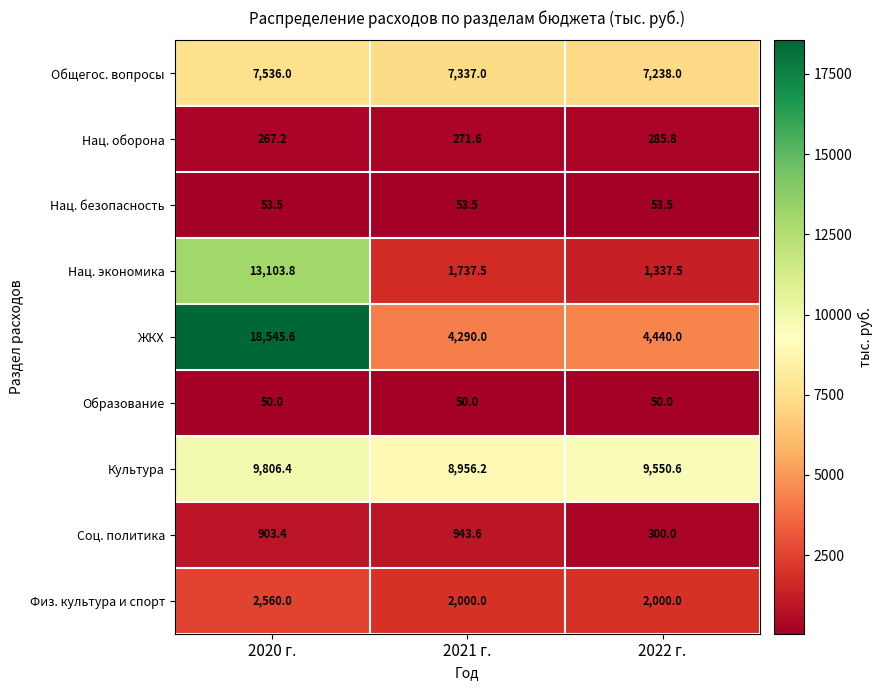

Reading right to left, what are all the values shown in this chart?

Общегос. вопросы: 7238.0	7337.0	7536.0
Нац. оборона: 285.8	271.6	267.2
Нац. безопасность: 53.5	53.5	53.5
Нац. экономика: 1337.5	1737.5	13103.8
ЖКХ: 4440.0	4290.0	18545.6
Образование: 50.0	50.0	50.0
Культура: 9550.6	8956.2	9806.4
Соц. политика: 300.0	943.6	903.4
Физ. культура и спорт: 2000.0	2000.0	2560.0